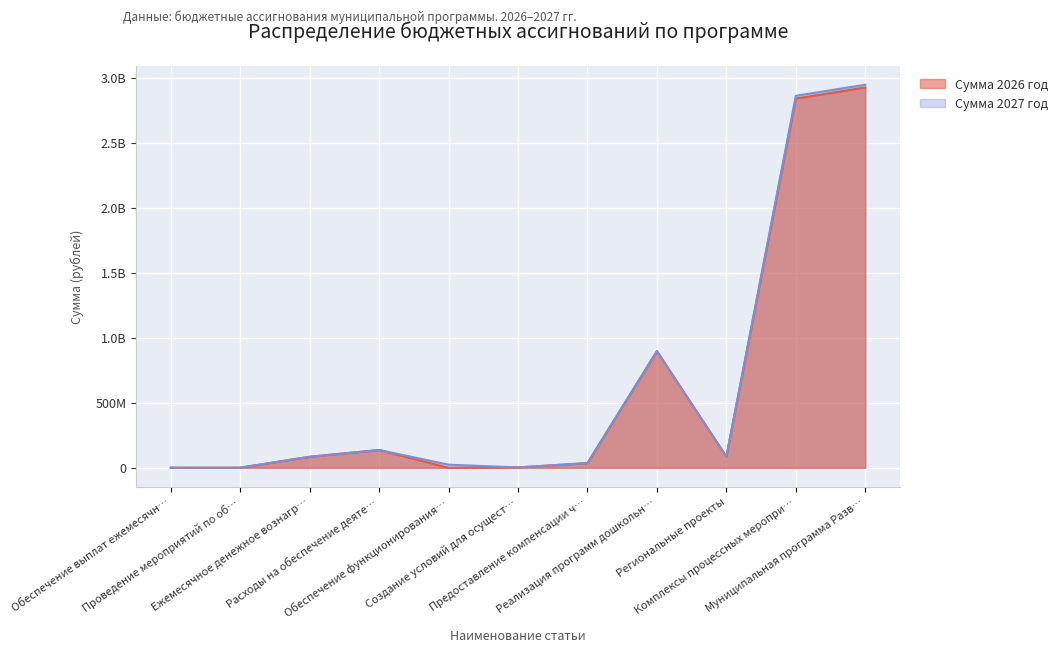

Does the chart display data point markers on the line(s)?

No